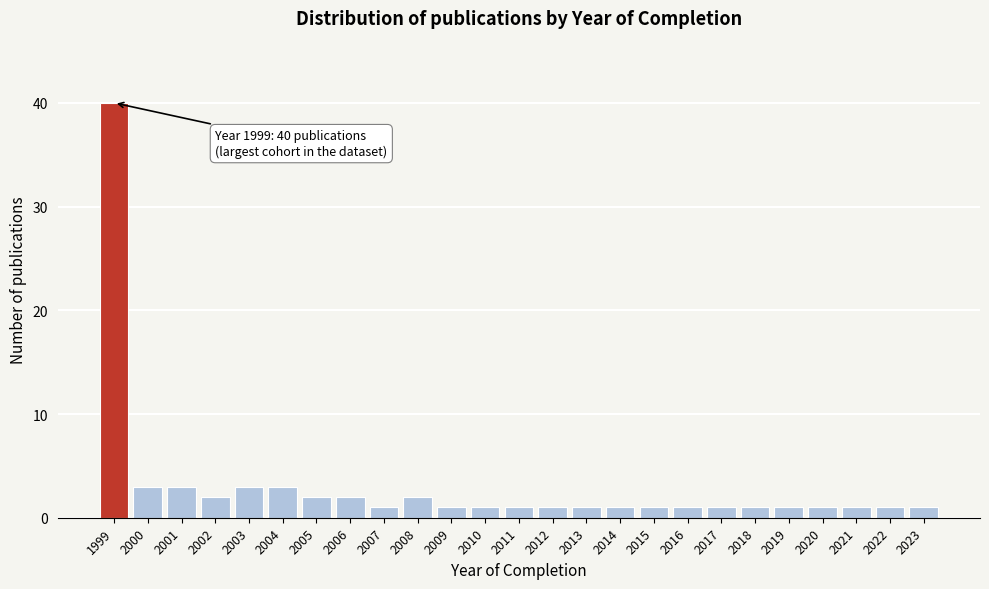

Reading left to right, extract all data points from this chart.

40	3	3	2	3	3	2	2	1	2	1	1	1	1	1	1	1	1	1	1	1	1	1	1	1